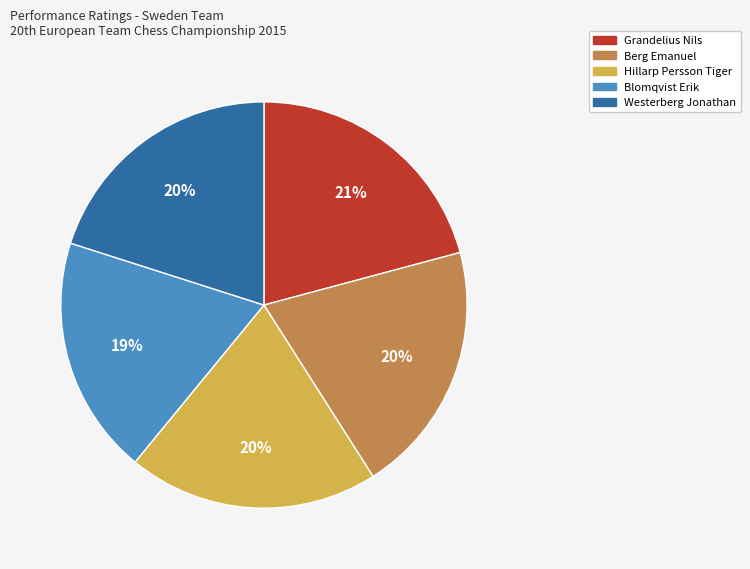

Which has a higher value, Westerberg Jonathan or Grandelius Nils?

Grandelius Nils